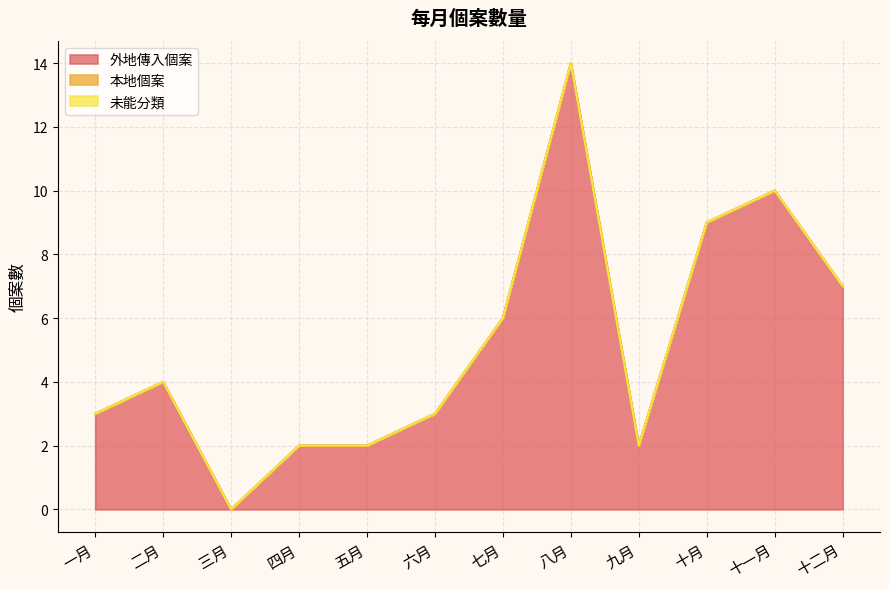

Is it true that 本地個案 equals 0 at 九月?

True